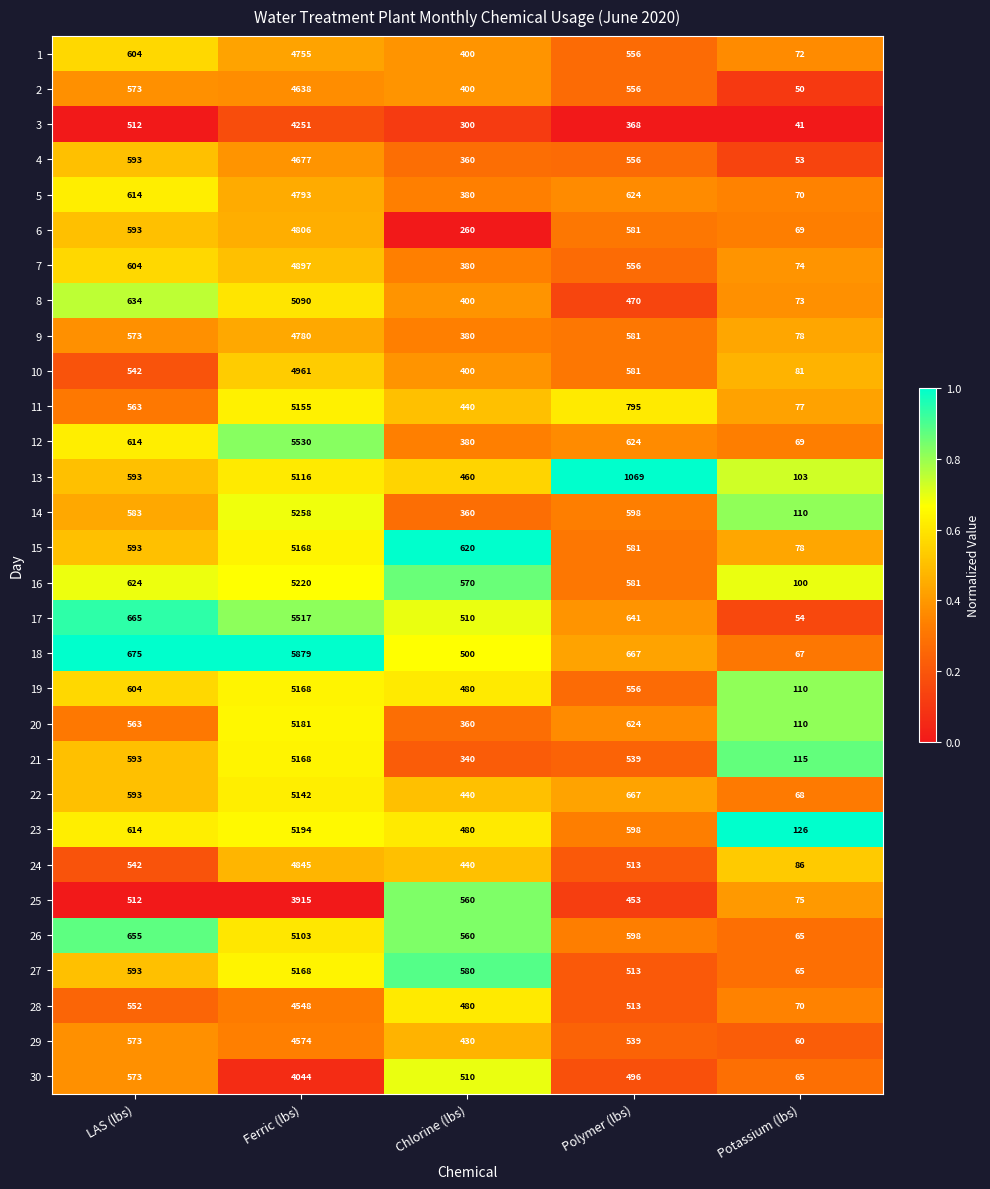

At which category is the sum across all series the highest?

Ferric (lbs)